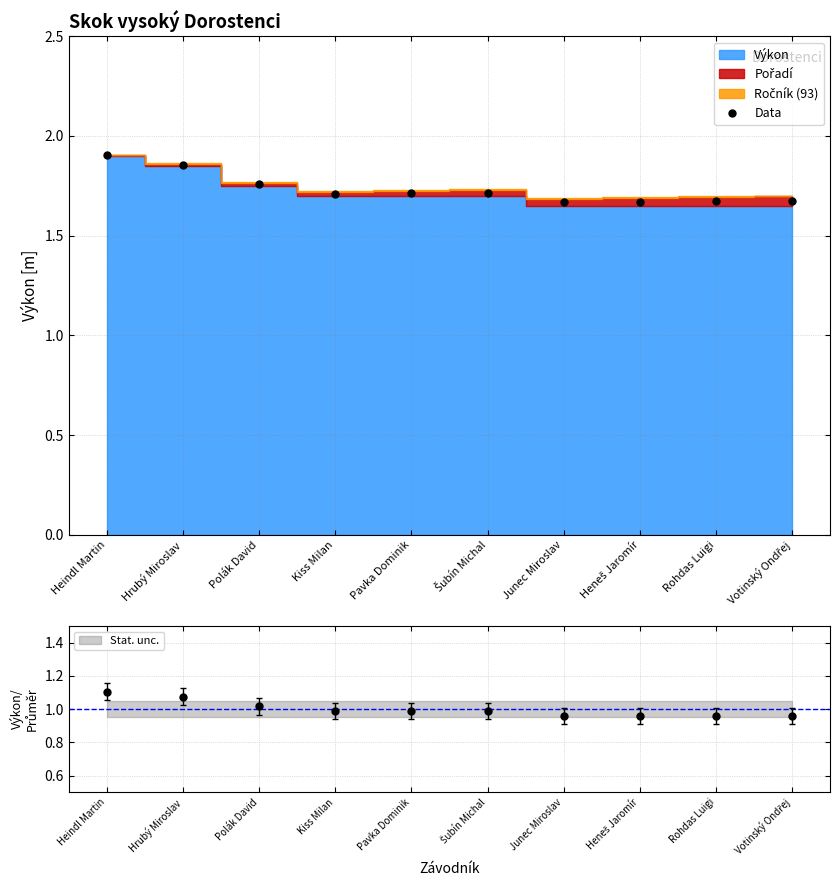

List the labels in order of value, smallest first.

Junec Miroslav, Heneš Jaromír, Rohdas Luigi, Votinský Ondřej, Kiss Milan, Pavka Dominik, Šubín Michal, Polák David, Hrubý Miroslav, Heindl Martin